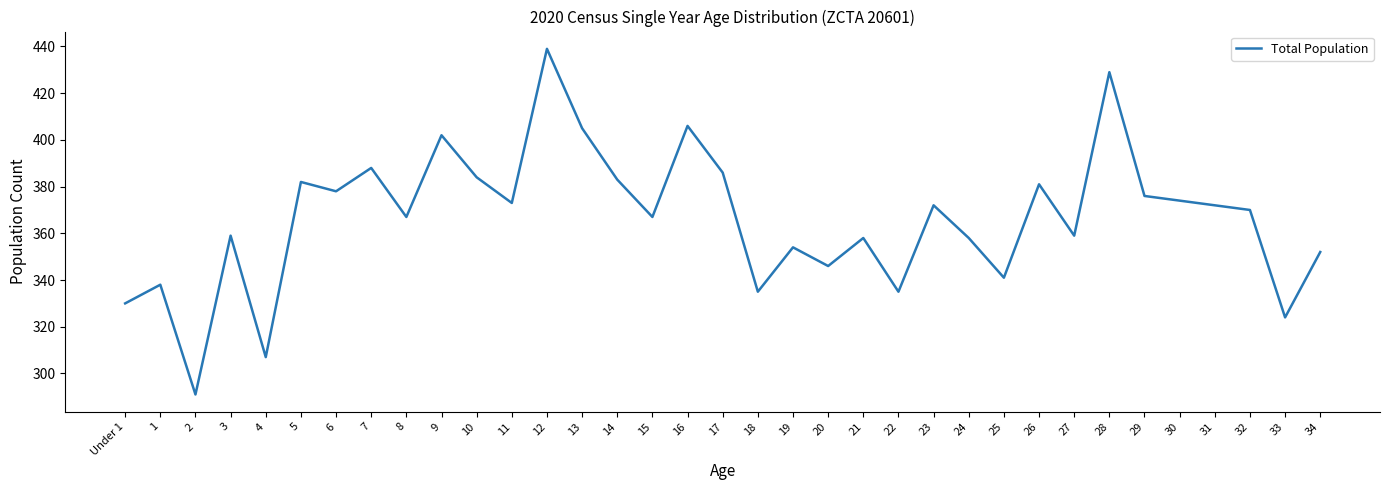

The chart shows a value of 122 at 25. True or false?

False